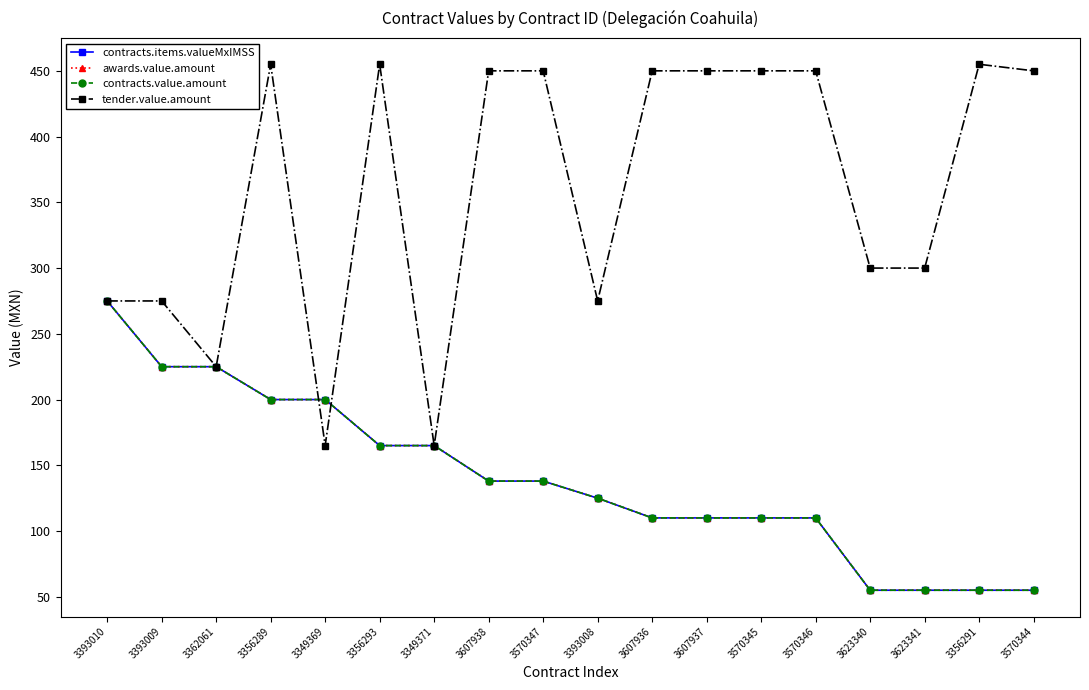

Does the chart have visible grid lines?

No